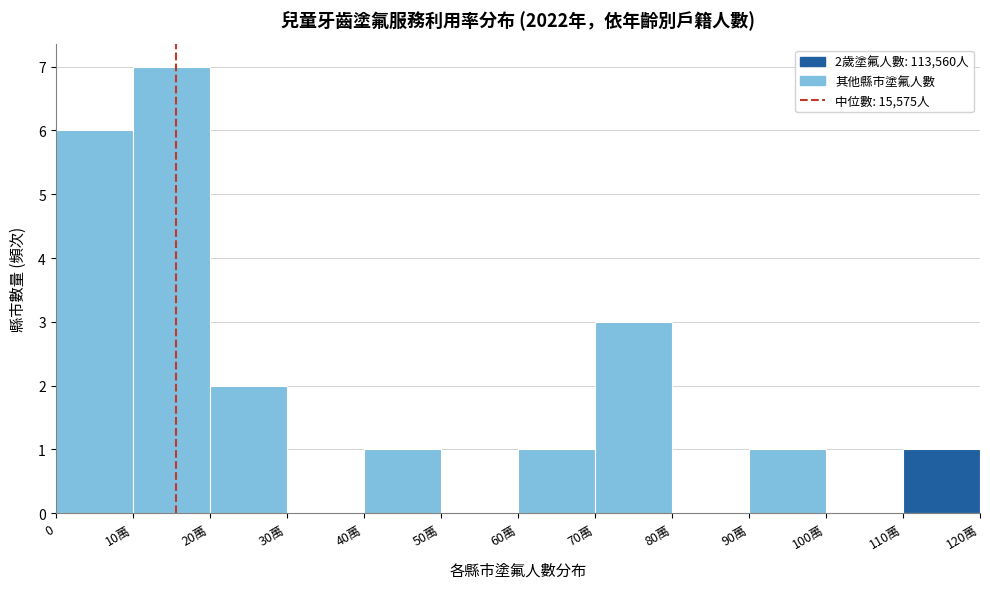

Reading left to right, extract all data points from this chart.

0=6	10萬=7	20萬=2	30萬=0	40萬=1	50萬=0	60萬=1	70萬=3	80萬=0	90萬=1	100萬=0	110萬=1